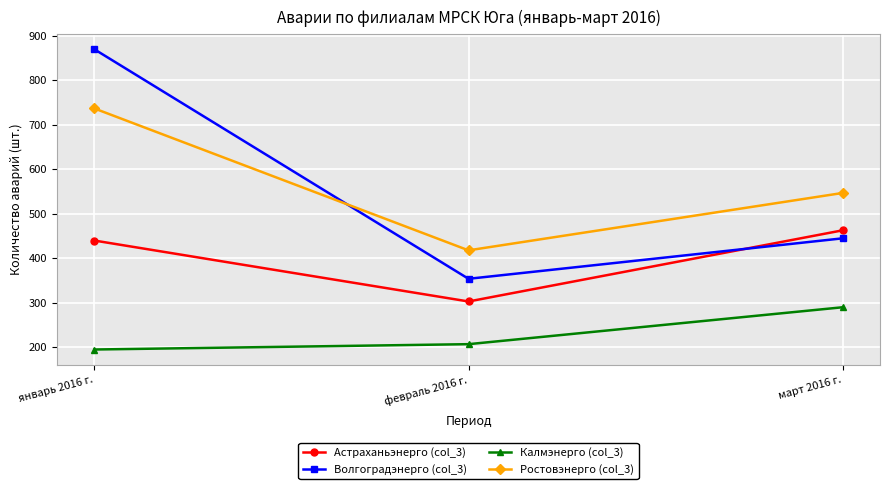

What position from the right is март 2016 г.?

1